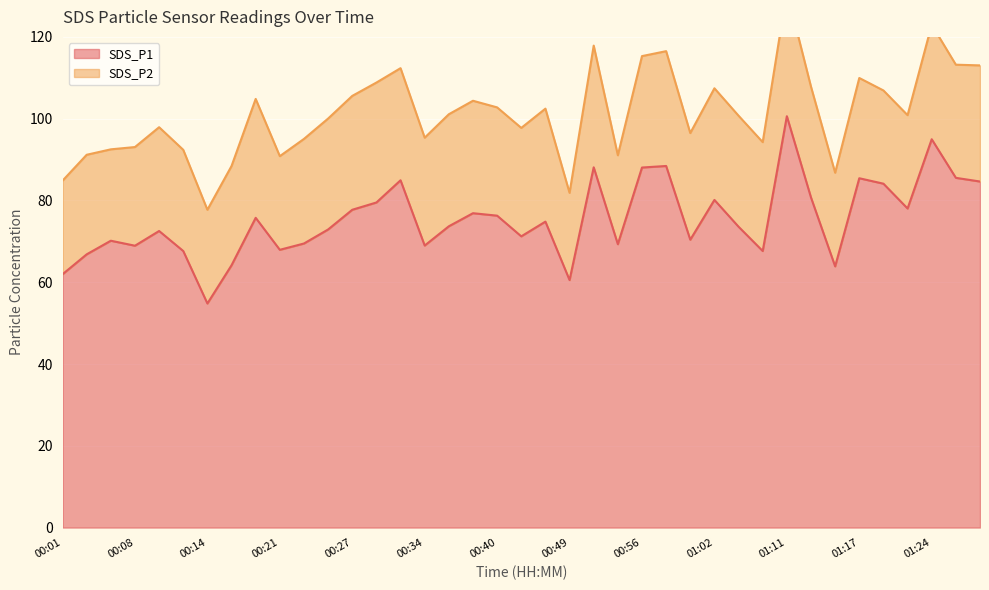

What is the sum of the values at 01:02 and 00:38?

157.0